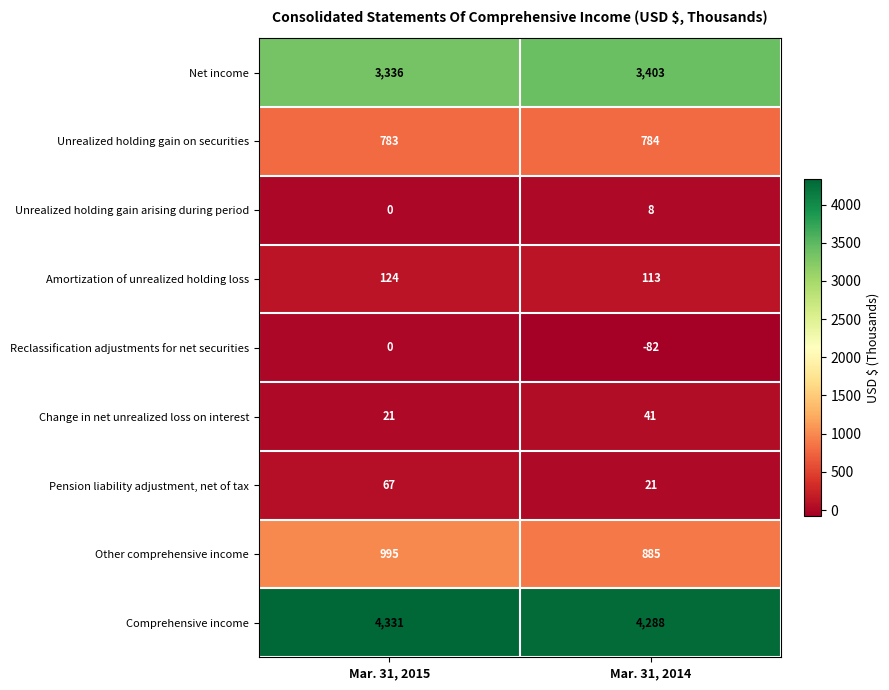

What is the difference between the maximum and minimum values in the Comprehensive income series?

43